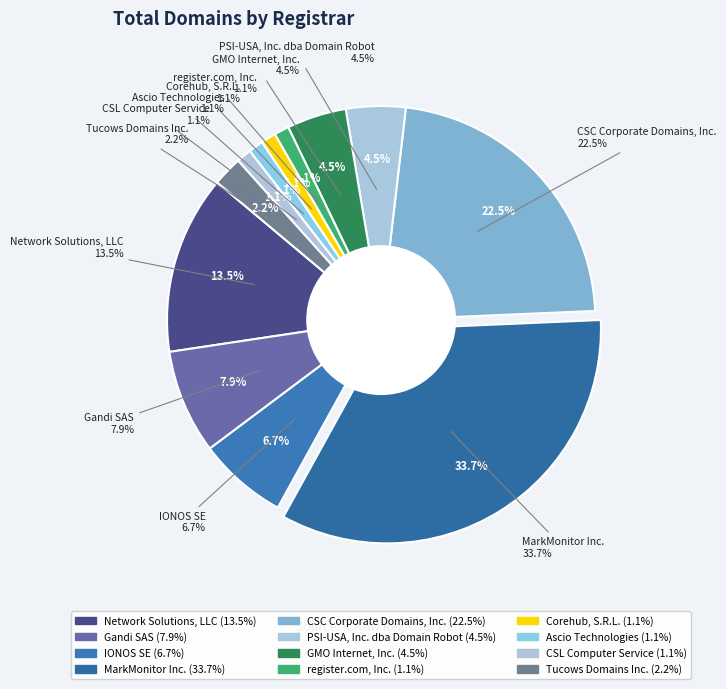

How many slices are in this pie chart?

12